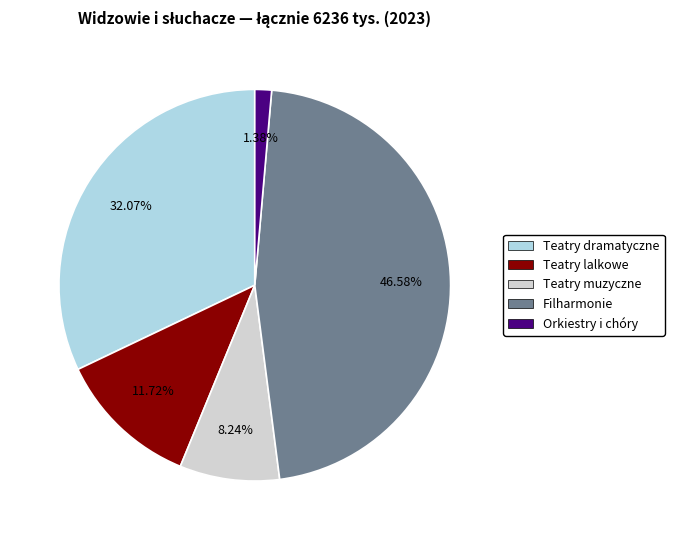

Count the number of slices in the pie.

5